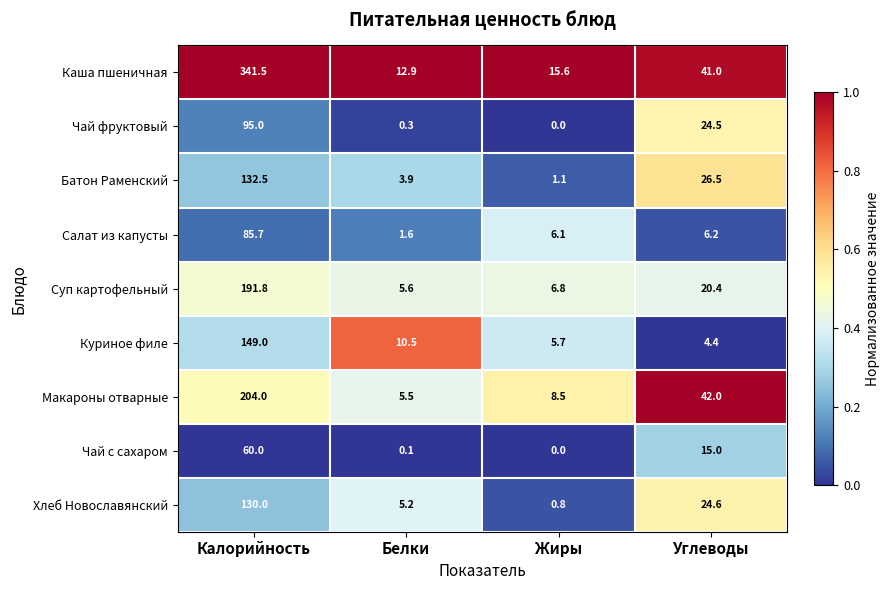

What is the average value of the Макароны отварные series?

65.0